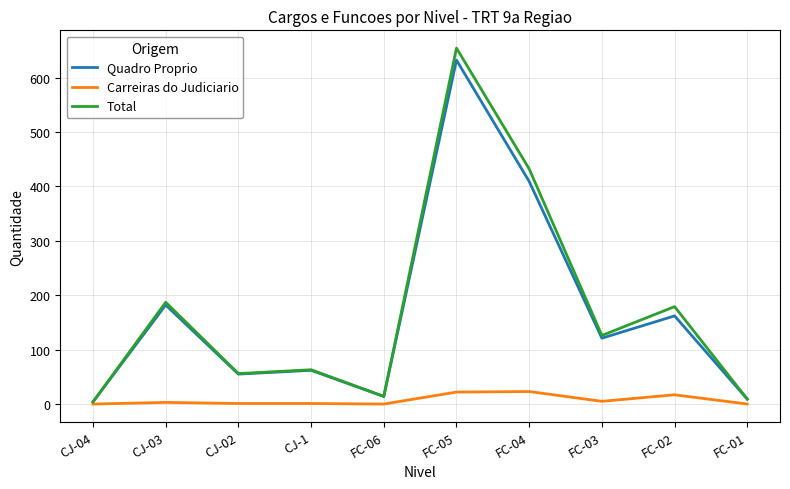

At how many categories does at least one series exceed 437?

1